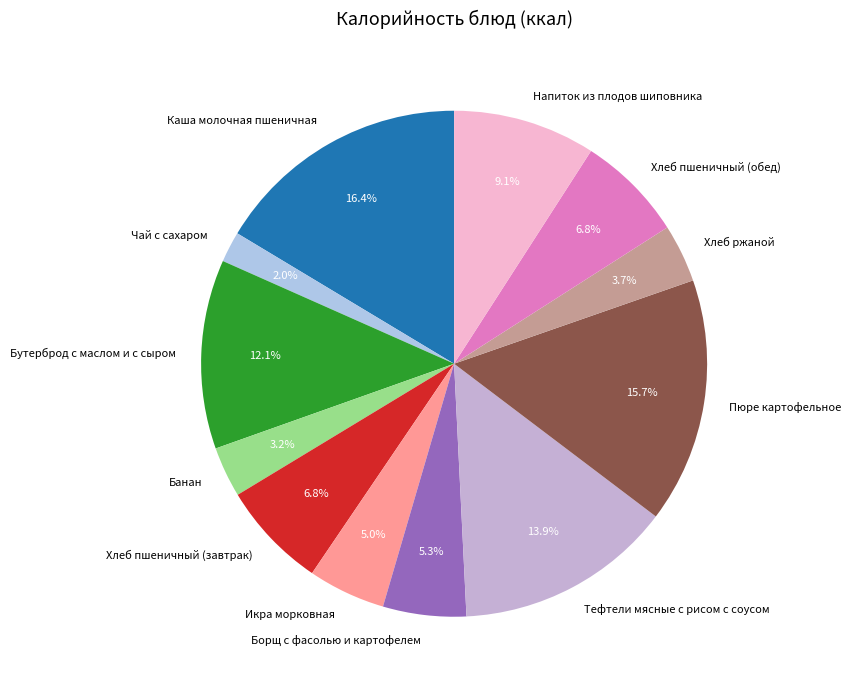

Is Напиток из плодов шиповника the majority of the pie?

No